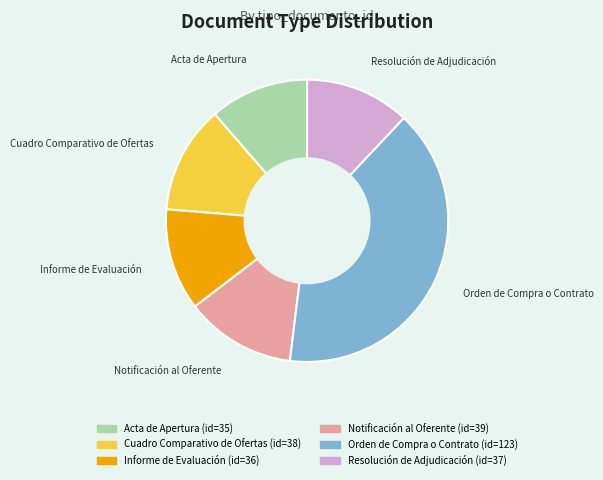

Count the number of slices in the pie.

6